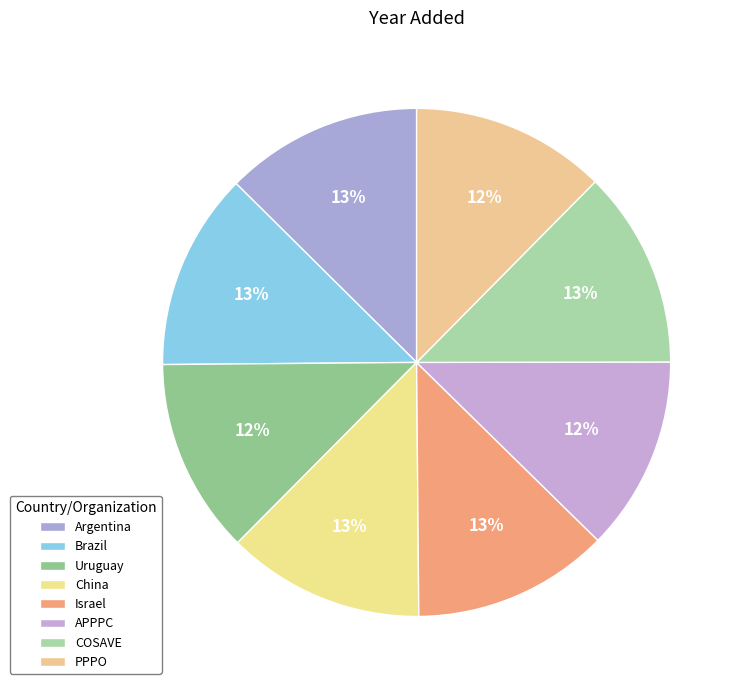

Is there a majority slice in this chart?

No